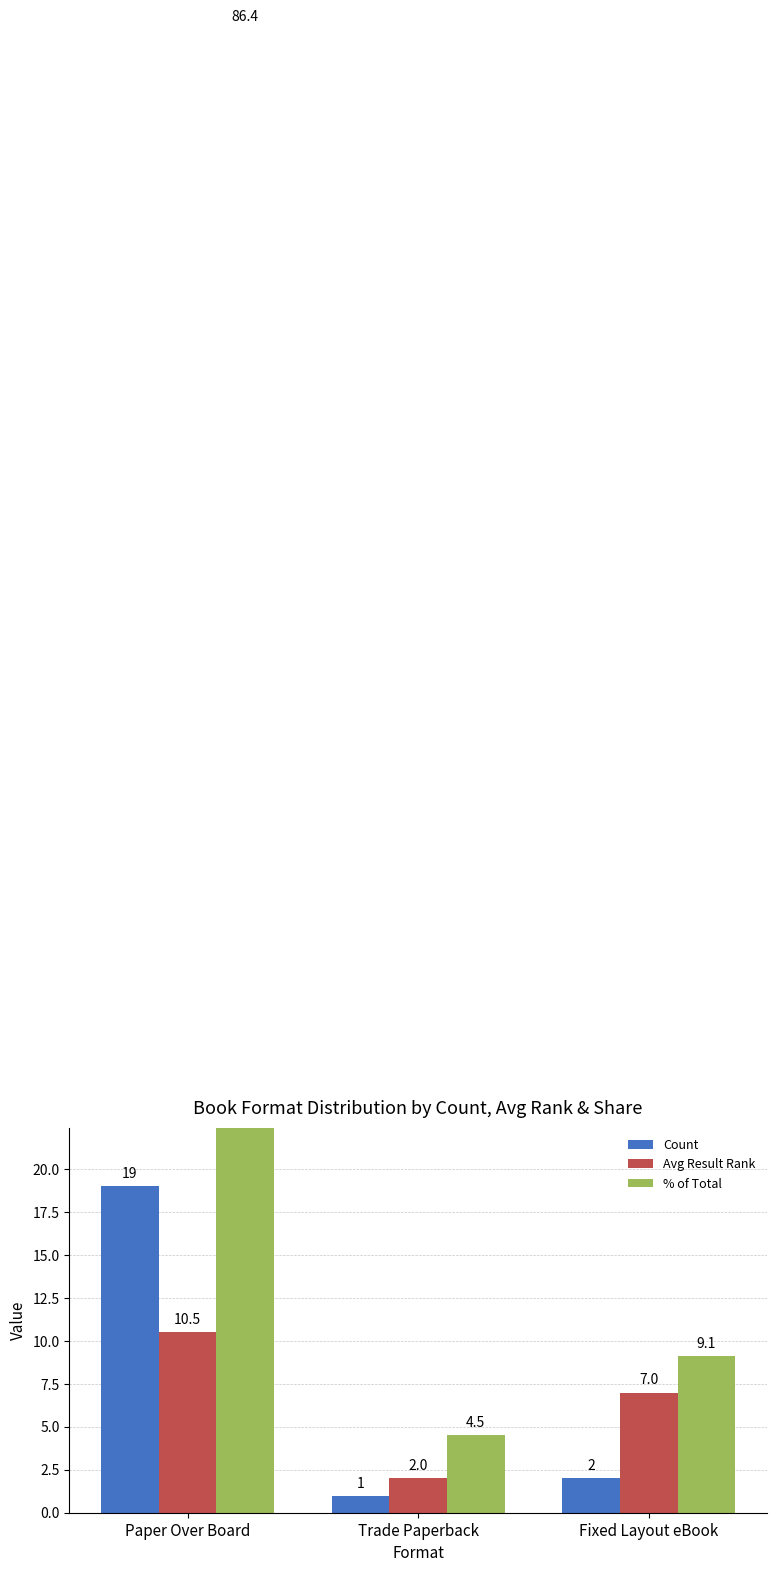

What position from the left is Fixed Layout eBook?

3